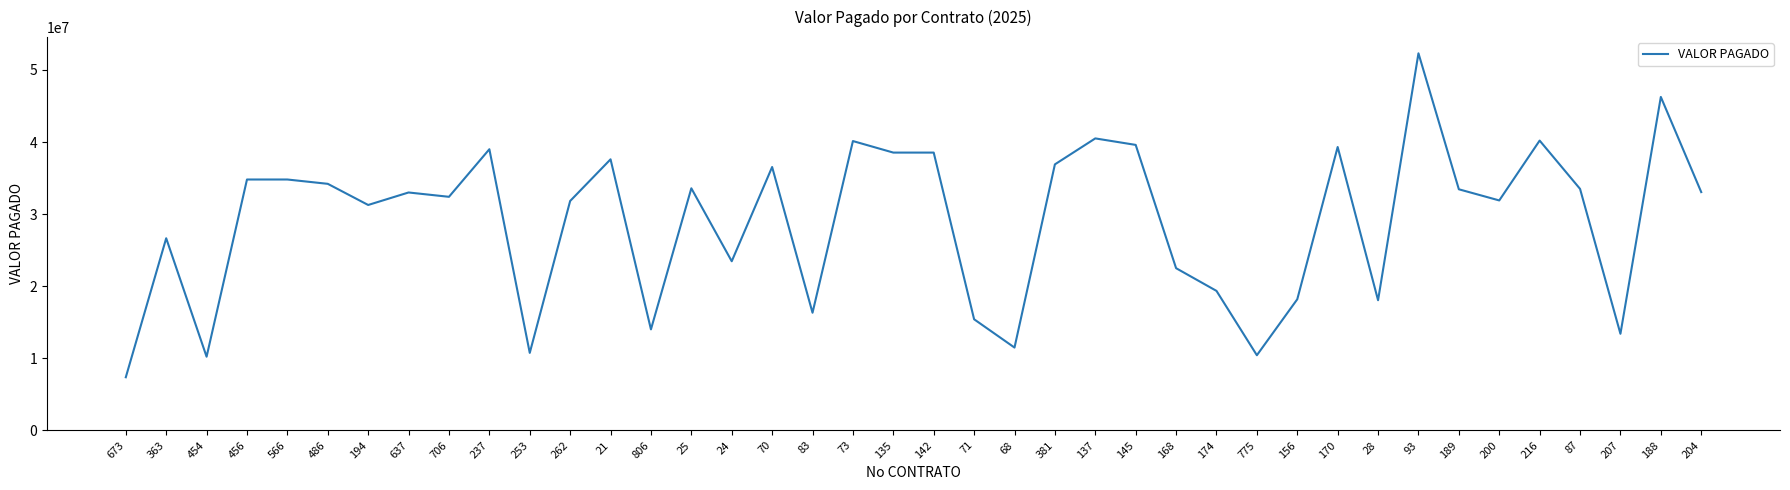

What is the difference between the maximum and minimum values?

44933270